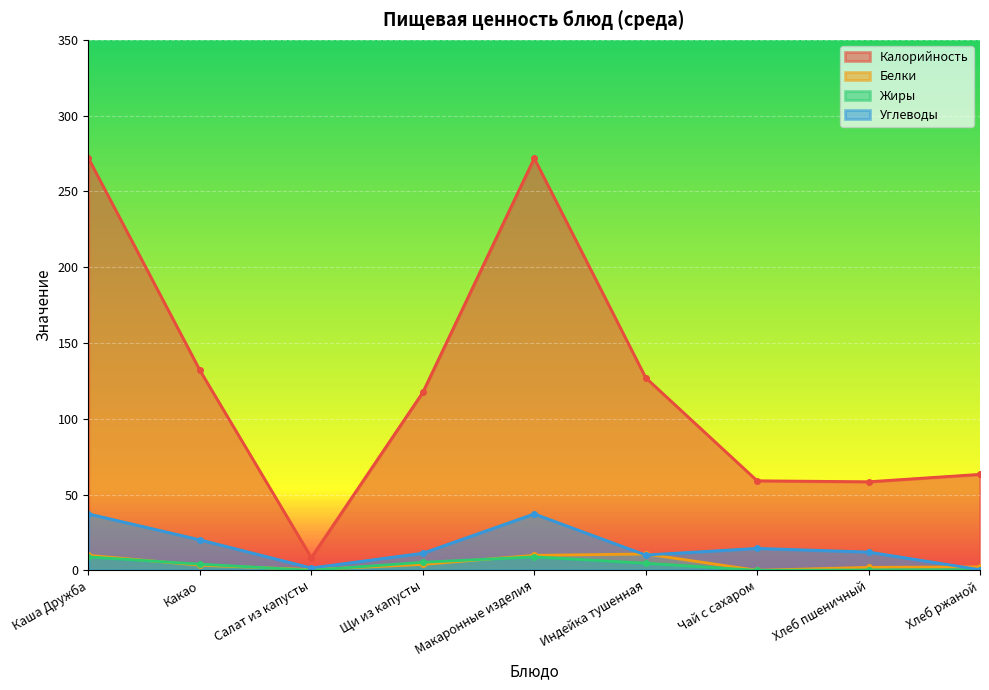

How many data points in Углеводы are above 12?

5